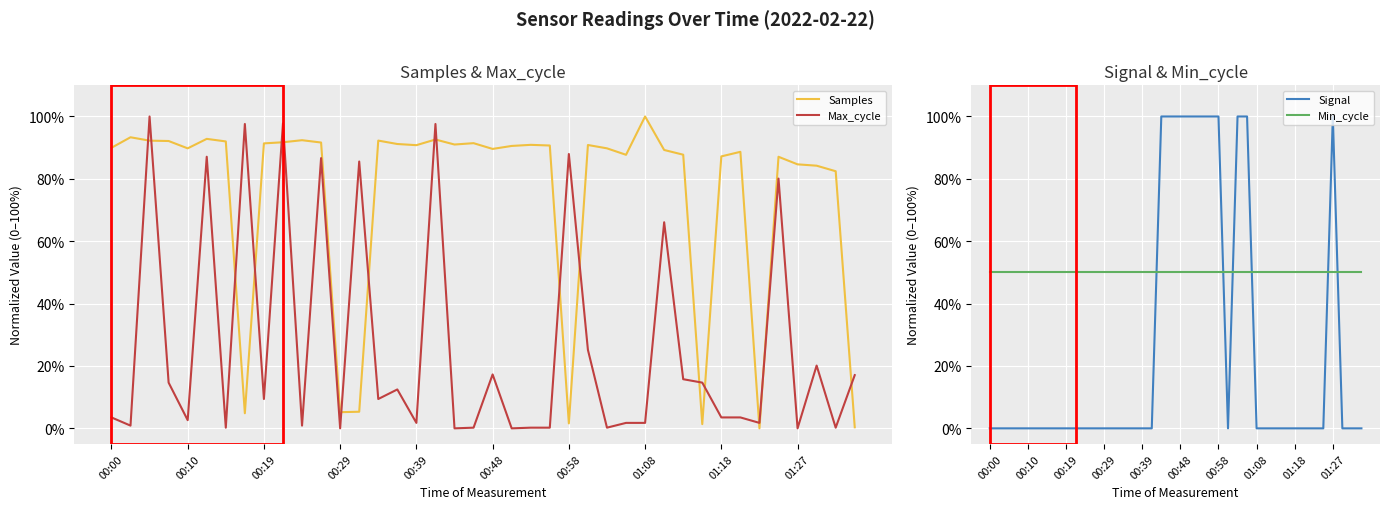

True or false: Max_cycle and Samples cross at least once.

True